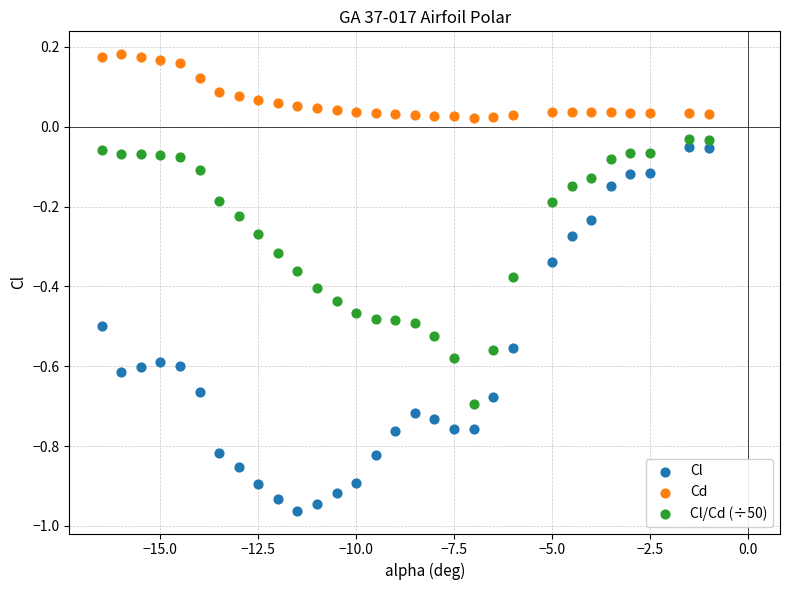

Which series contains the highest Y value?

Cd